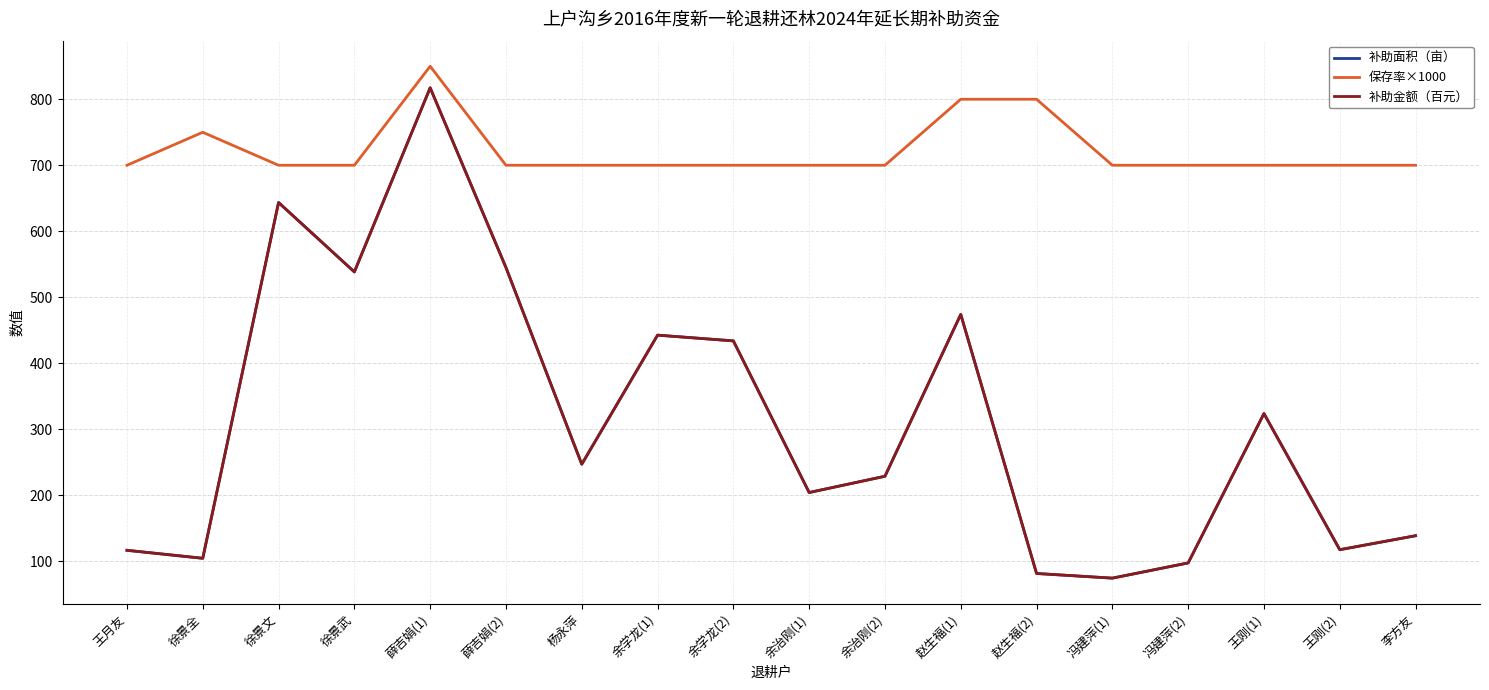

The 补助面积（亩） series shows 146.3 at 冯建萍(2). True or false?

False